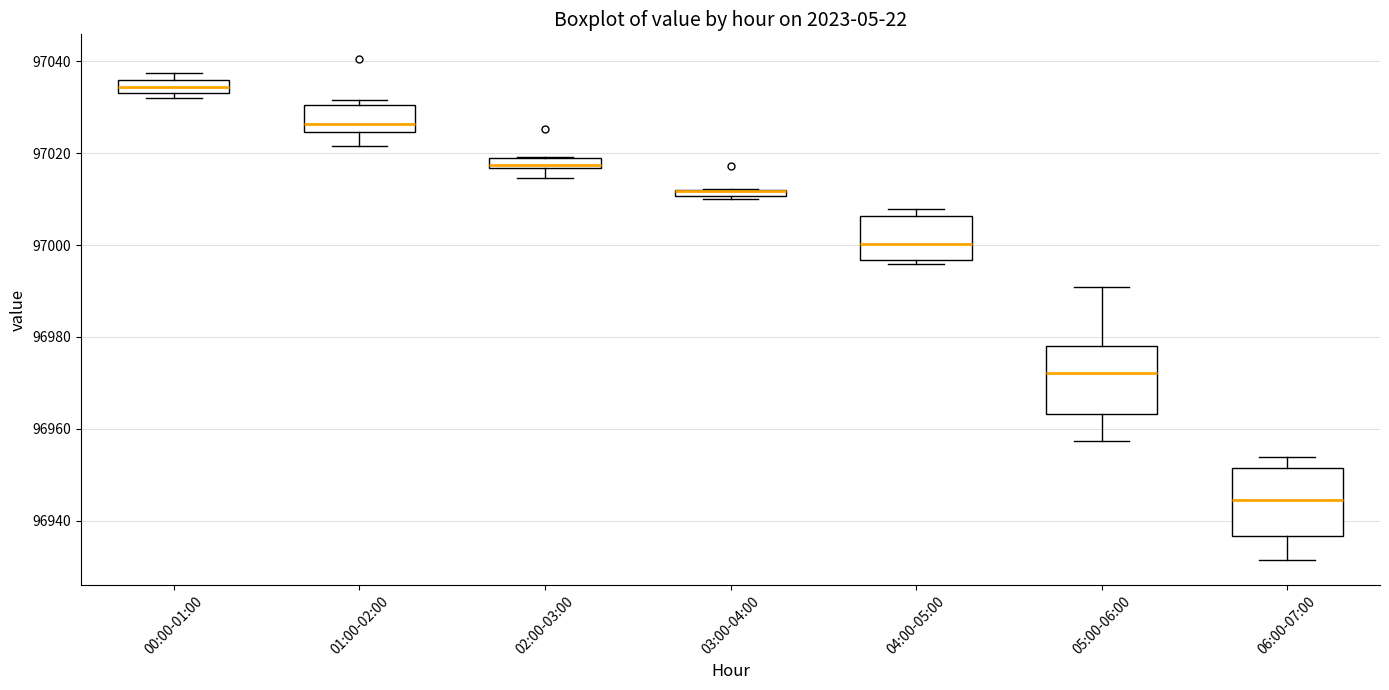

Where does the lower whisker of the box for 01:00-02:00 end on the y-axis? The values are not printed on the chart, so give them approximately, as read against the axis.

97022